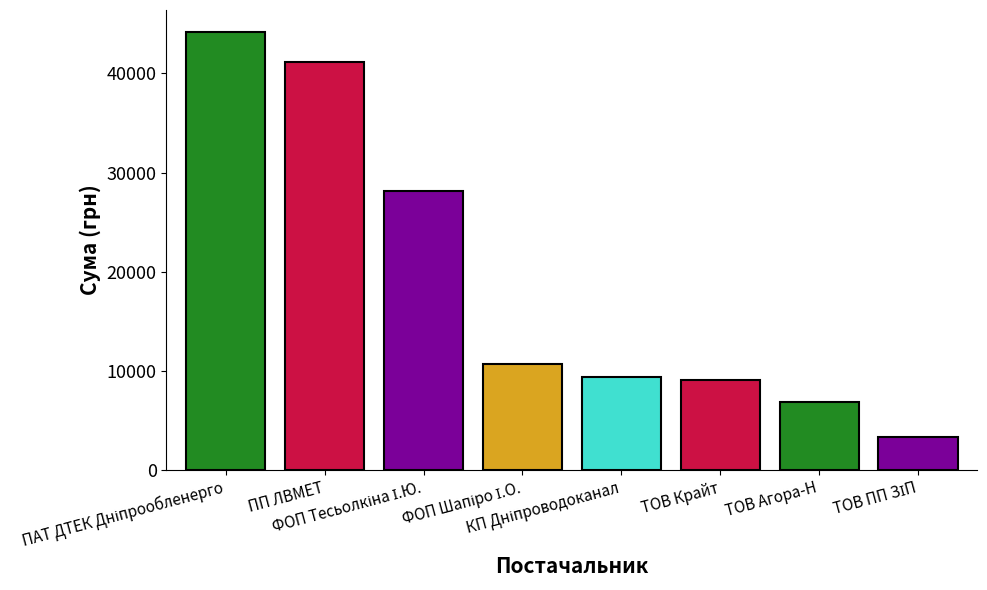

How many distinct data groups are displayed?

1